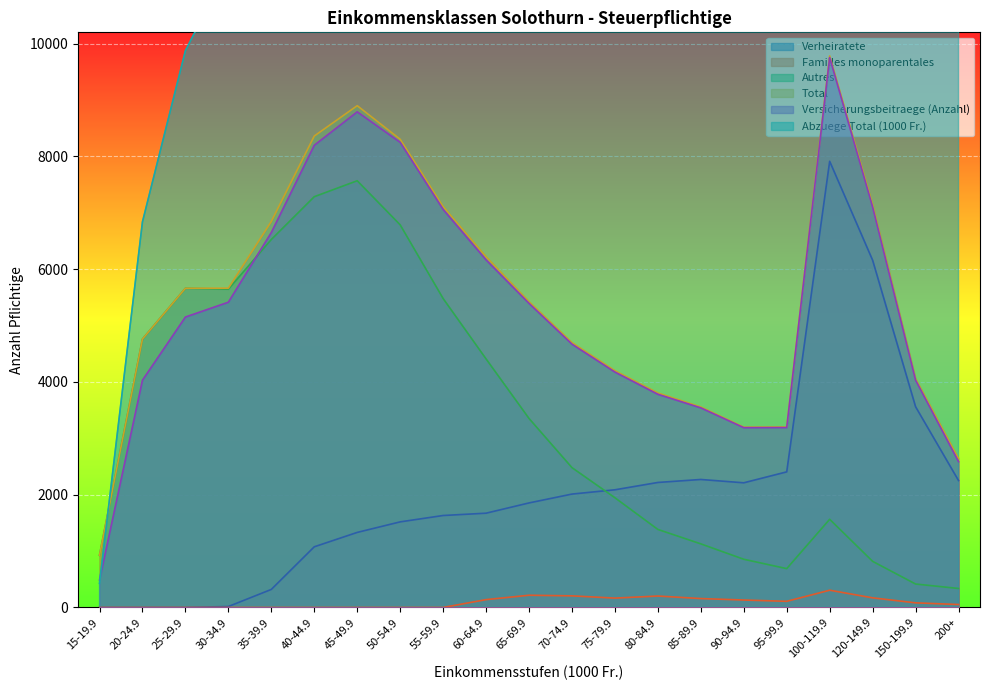

Is the value of Verheiratete at 95-99.9 greater than the value of Autres at 50-54.9?

No